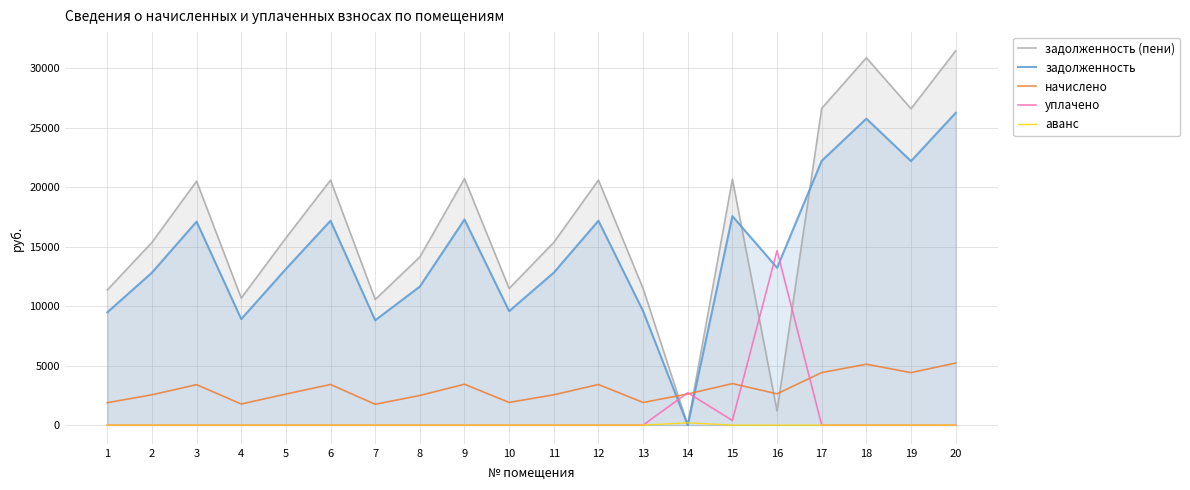

True or false: начислено has more than 2 interior local peaks.

True